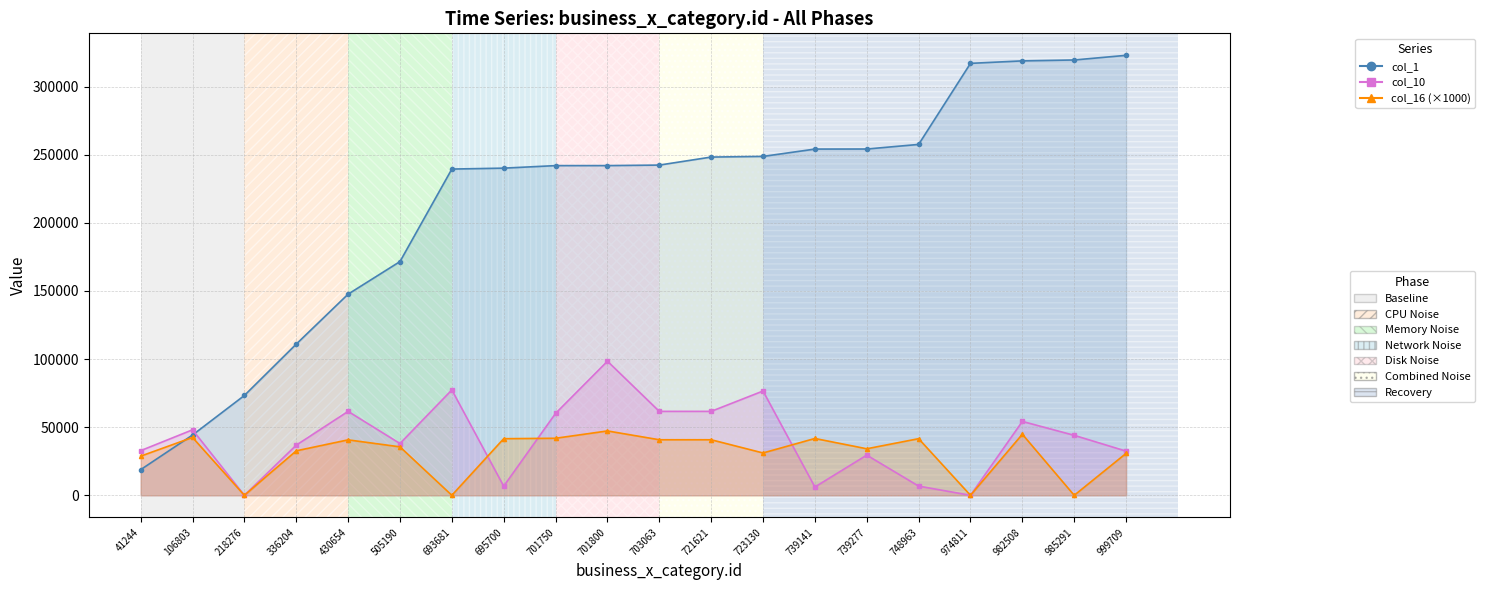

Reading left to right, what are all the values shown in this chart?

col_1_line: 41244=18824.0	106803=44239.0	218276=73267.0	336204=110965.0	430654=147631.0	505190=171535.0	693681=239435.0	695700=240102.0	701750=241962.0	701800=241974.0	703063=242350.0	721621=248237.0	723130=248713.0	739141=254097.0	739277=254144.0	748963=257513.0	974811=317010.0	982508=318826.0	985291=319488.0	999709=322894.0
col_10_line: 41244=32773.0	106803=48066.0	218276=0.0	336204=36801.0	430654=61603.0	505190=38019.0	693681=77336.0	695700=6705.0	701750=60126.0	701800=98424.0	703063=61614.0	721621=61614.0	723130=76542.0	739141=6109.0	739277=29501.0	748963=6762.0	974811=0.0	982508=54235.0	985291=44021.0	999709=32428.0
col_16_line: 41244=28731.9	106803=42480.6	218276=0.0	336204=32646.9	430654=40701.3	505190=35568.6	693681=0.0	695700=41552.7	701750=41869.4	701800=47243.2	703063=40781.9	721621=40781.9	723130=31080.8	739141=41713.0	739277=34163.3	748963=41564.5	974811=0.0	982508=44819.8	985291=0.0	999709=30771.0